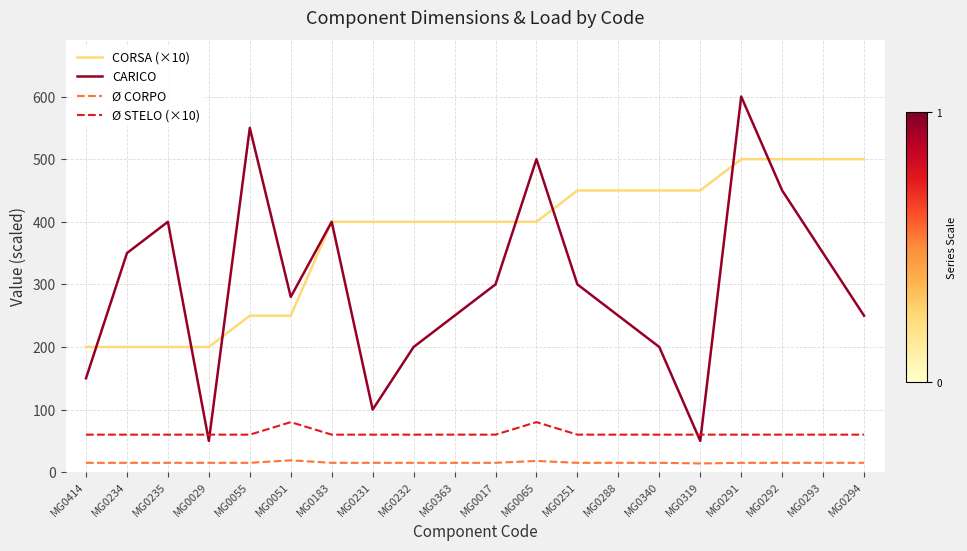

How many values in the CORSA (×10) series are below 400?

6